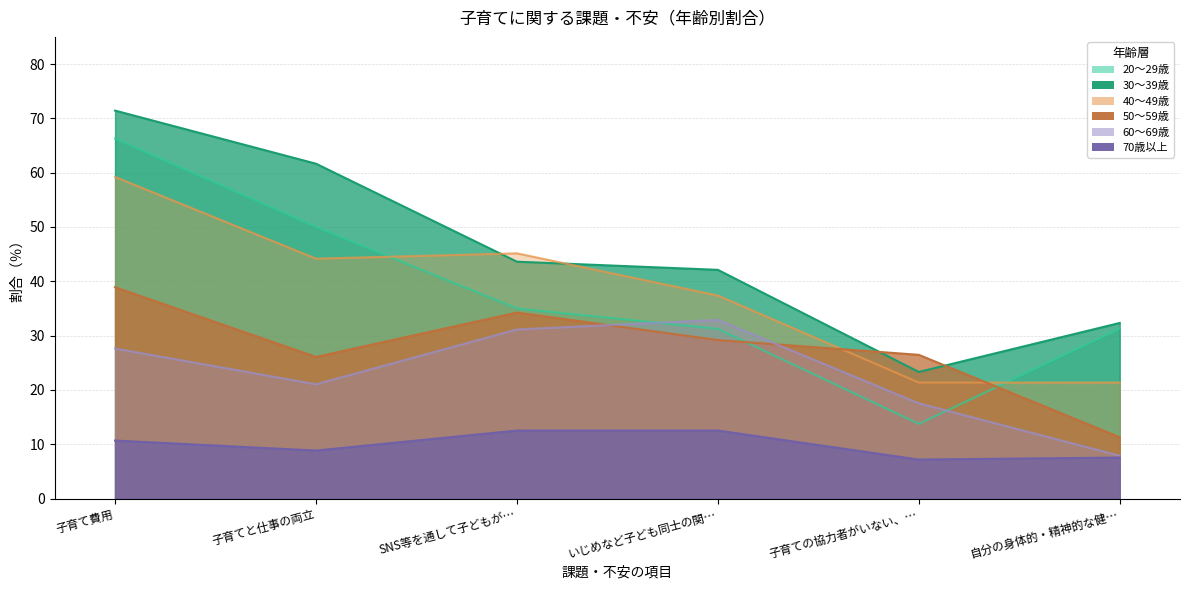

Which has a higher value, 子育てと仕事の両立 or 子育て費用?

子育て費用